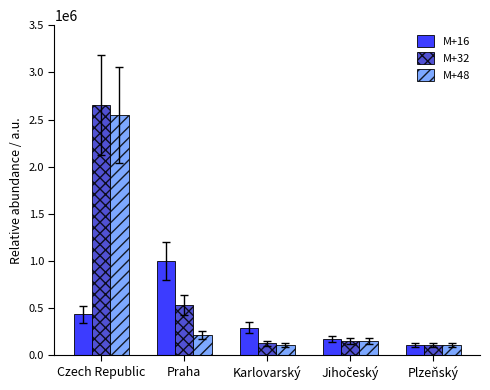

What is the difference between the maximum and minimum values in the M+32 series?

2535312